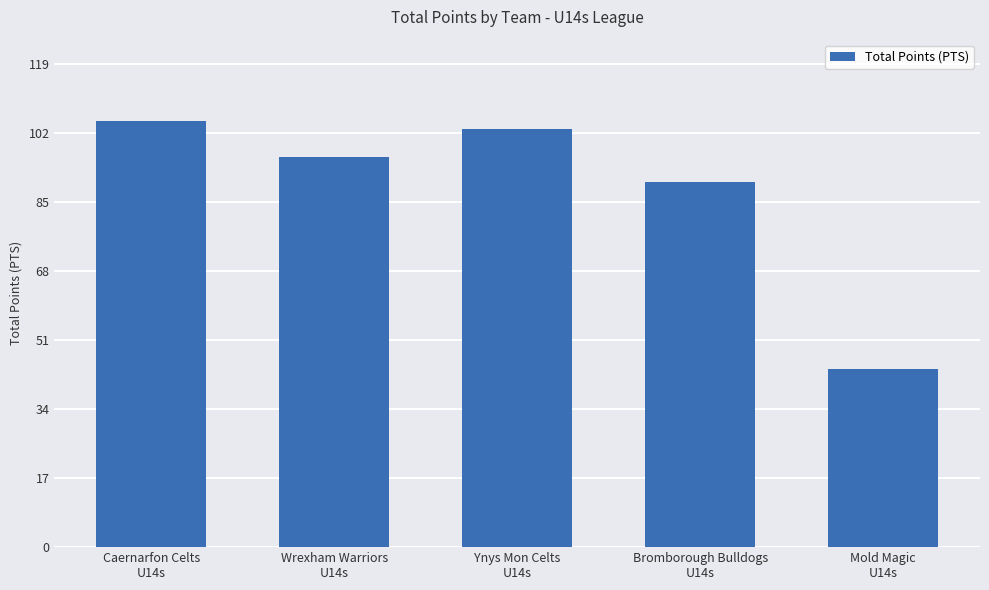

The chart shows a value of 90 at Bromborough Bulldogs
U14s. True or false?

True